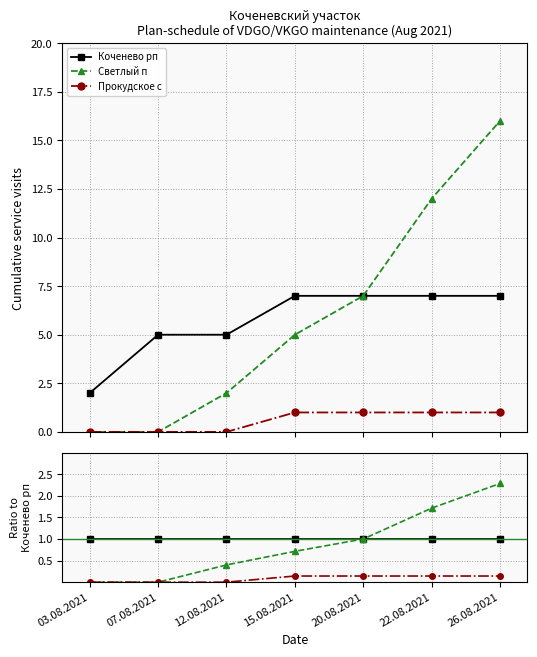

What position from the left is 15.08.2021?

4